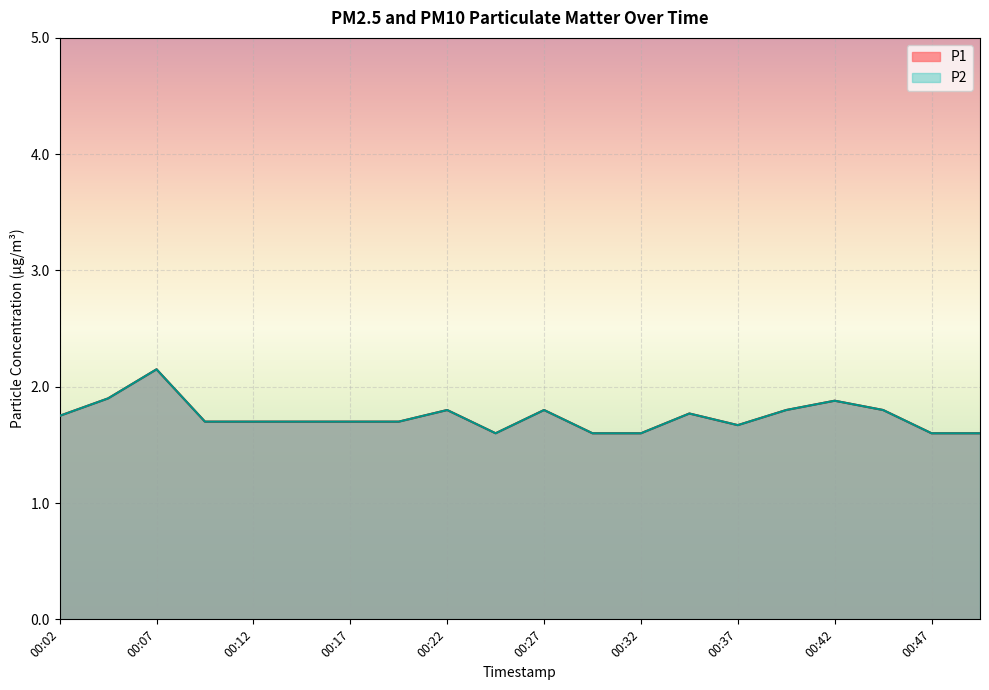

Reading left to right, transcribe all the data shown in this chart.

P1: 1.8	1.9	2.1	1.7	1.7	1.7	1.7	1.7	1.8	1.6	1.8	1.6	1.6	1.8	1.7	1.8	1.9	1.8	1.6	1.6
P2: 1.8	1.9	2.1	1.7	1.7	1.7	1.7	1.7	1.8	1.6	1.8	1.6	1.6	1.8	1.7	1.8	1.9	1.8	1.6	1.6